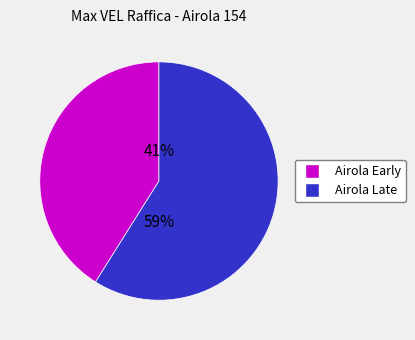

Is there any slice that represents more than half of the pie?

Yes